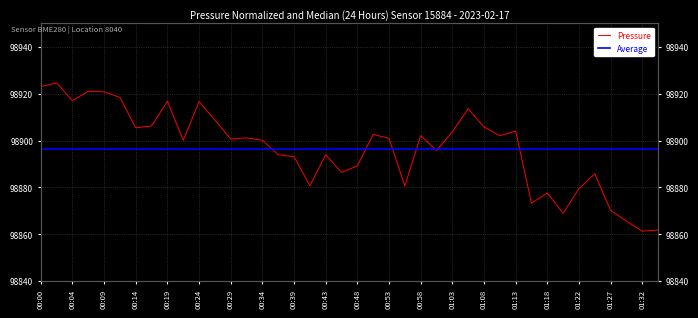

Reading left to right, extract all data points from this chart.

98923.0	98924.6	98917.0	98921.1	98920.8	98918.4	98905.4	98906.2	98916.8	98900.1	98916.6	98908.8	98900.7	98901.1	98900.1	98893.9	98893.1	98880.7	98893.9	98886.4	98889.2	98902.6	98900.9	98880.6	98902.1	98895.8	98903.7	98913.6	98905.8	98902.1	98904.1	98873.2	98877.6	98868.9	98879.5	98885.8	98870.1	98865.6	98861.3	98861.8